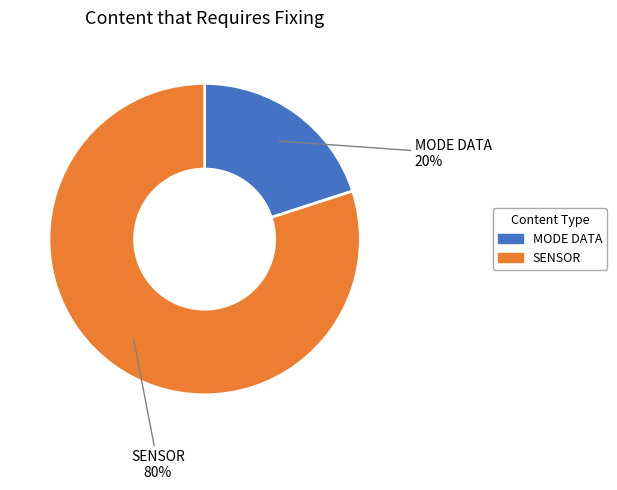

What percentage is the MODE DATA slice, to the nearest percent?

20%